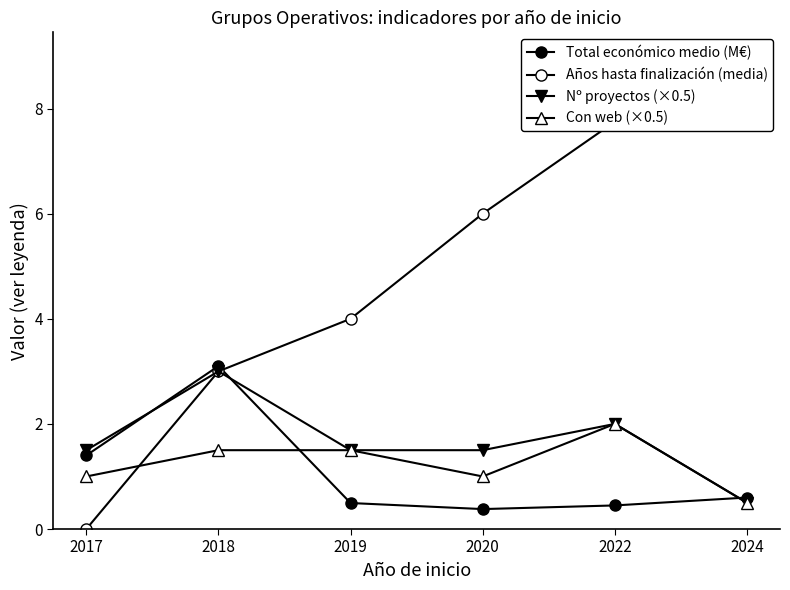

The value of Nº proyectos (×0.5) at 2022 is 2.0. True or false?

True